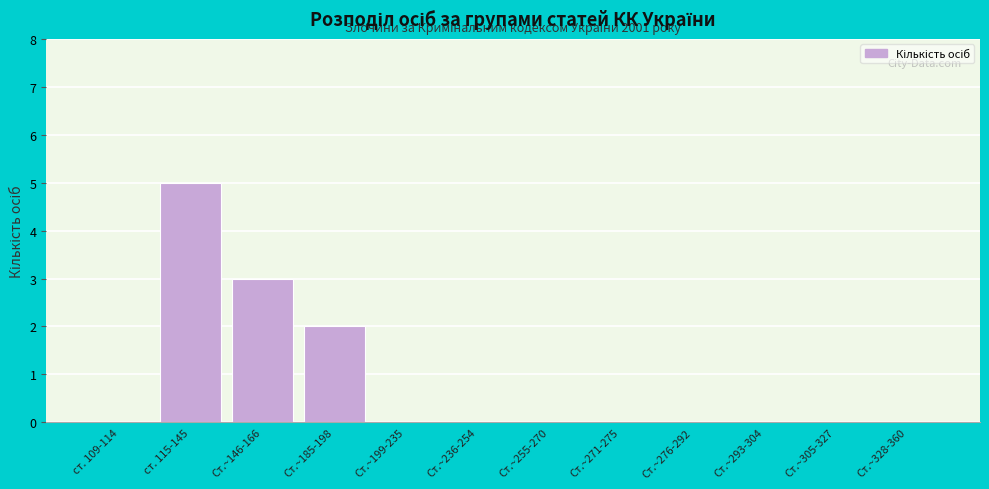

Reading right to left, transcribe all the data shown in this chart.

Ст.~328-360=0	Ст.~305-327=0	Ст.~293-304=0	Ст.~276-292=0	Ст.~271-275=0	Ст.~255-270=0	Ст.~236-254=0	Ст.~199-235=0	Ст.~185-198=2	Ст.~146-166=3	ст. 115-145=5	ст. 109-114=0